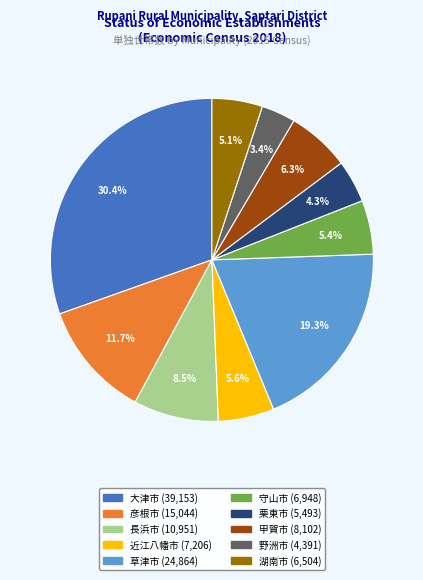

Is there a majority slice in this chart?

No